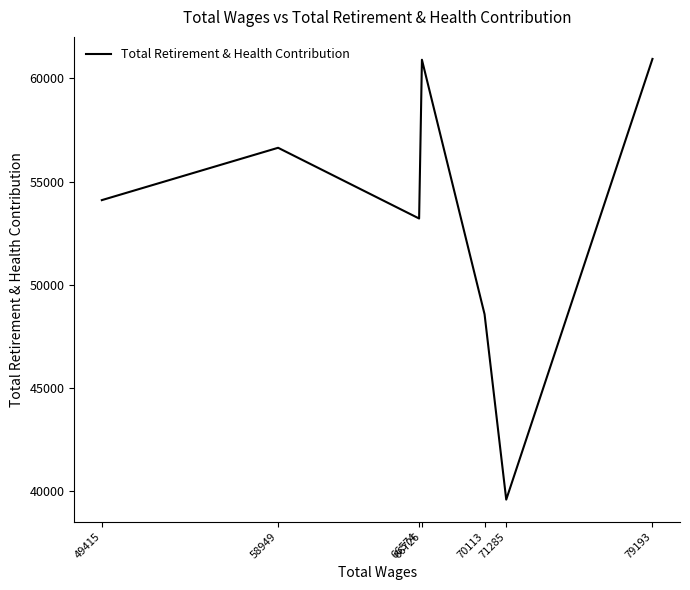

True or false: there are more than 2 points higher than both neighbors.

False